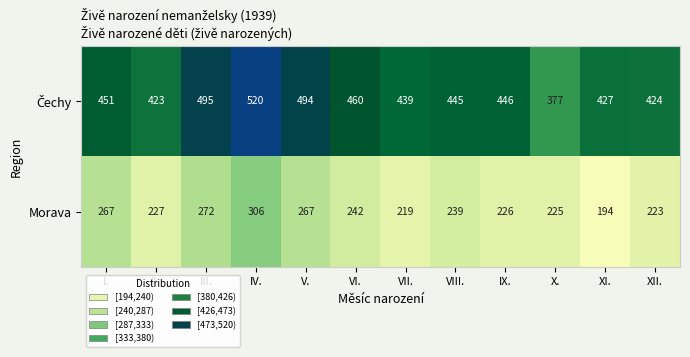

What is the spread (max minus min) of values at I.?

184